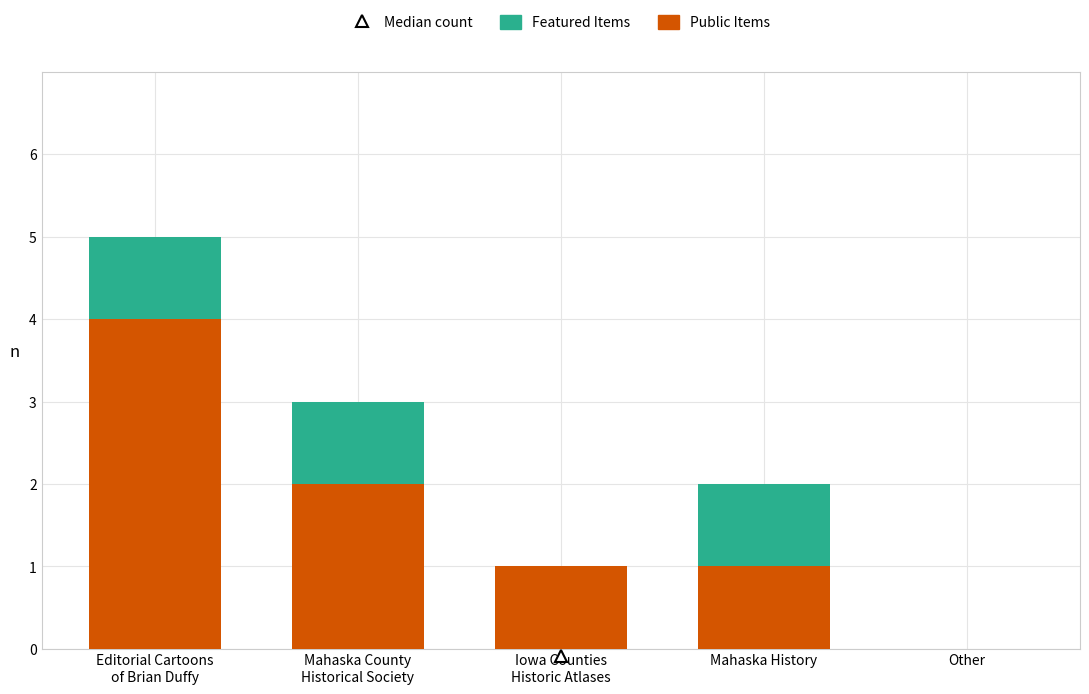

How many series are shown in this chart?

2